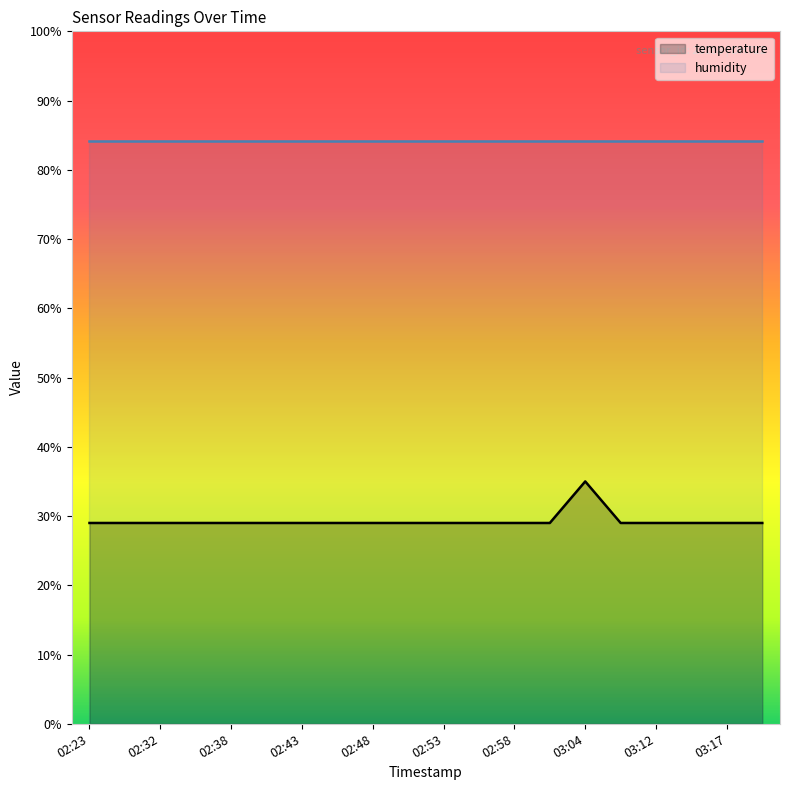

List the series in order of their peak value, lowest first.

temperature, humidity